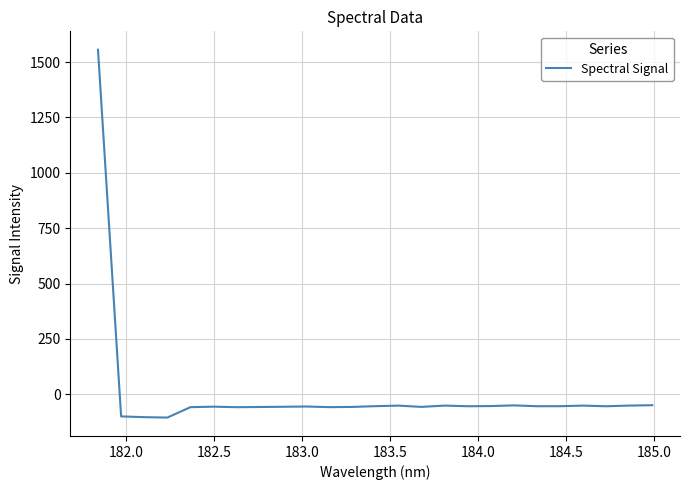

What is the maximum value shown in the chart?

1555.7